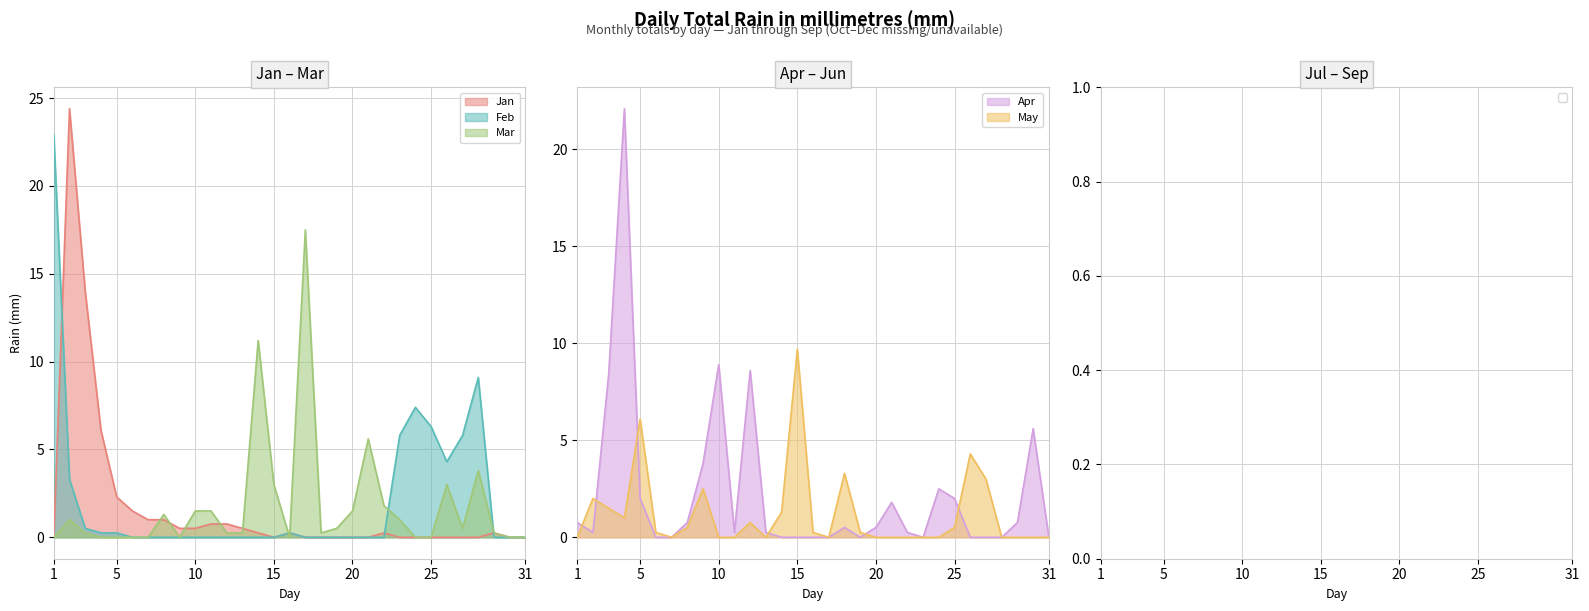

Is it true that Jan equals 0.5 at Sep?

True